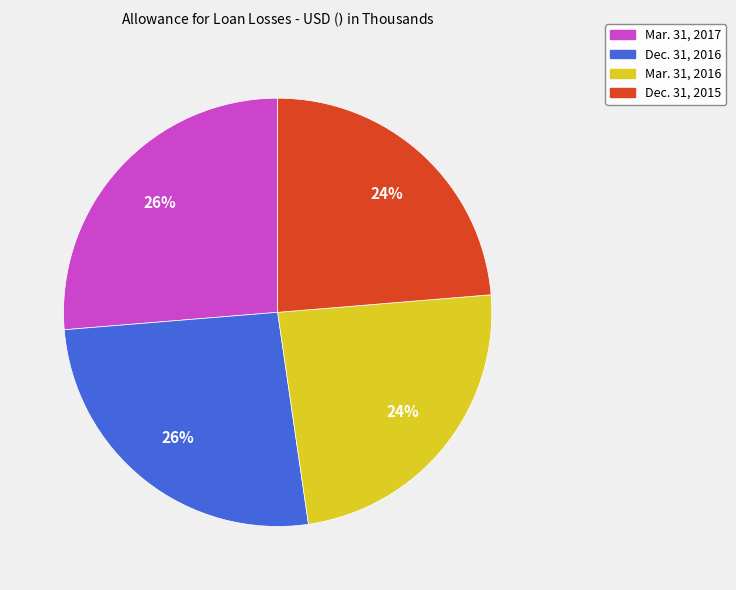

True or false: Mar. 31, 2017 accounts for 26% of the total.

True